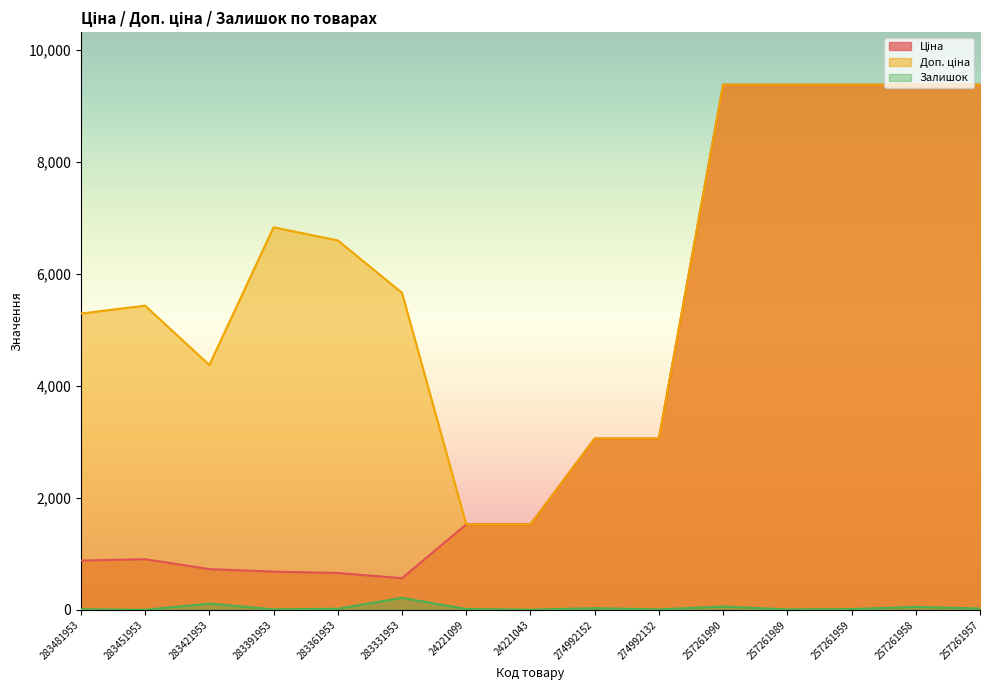

Reading right to left, extract all data points from this chart.

Ціна: 9379.3	9379.3	9379.3	9379.3	9379.3	3059.7	3059.7	1526.8	1526.8	566.2	659.8	683.2	728.8	905.5	882.1
Доп. ціна: 9379.3	9379.3	9379.3	9379.3	9379.3	3060.0	3060.0	1527.0	1527.0	5662.1	6597.9	6831.9	4372.9	5432.8	5292.4
Залишок: 25.0	54.0	15.0	9.0	60.0	9.0	31.0	4.0	16.0	216.0	21.0	10.0	113.0	2.0	12.0